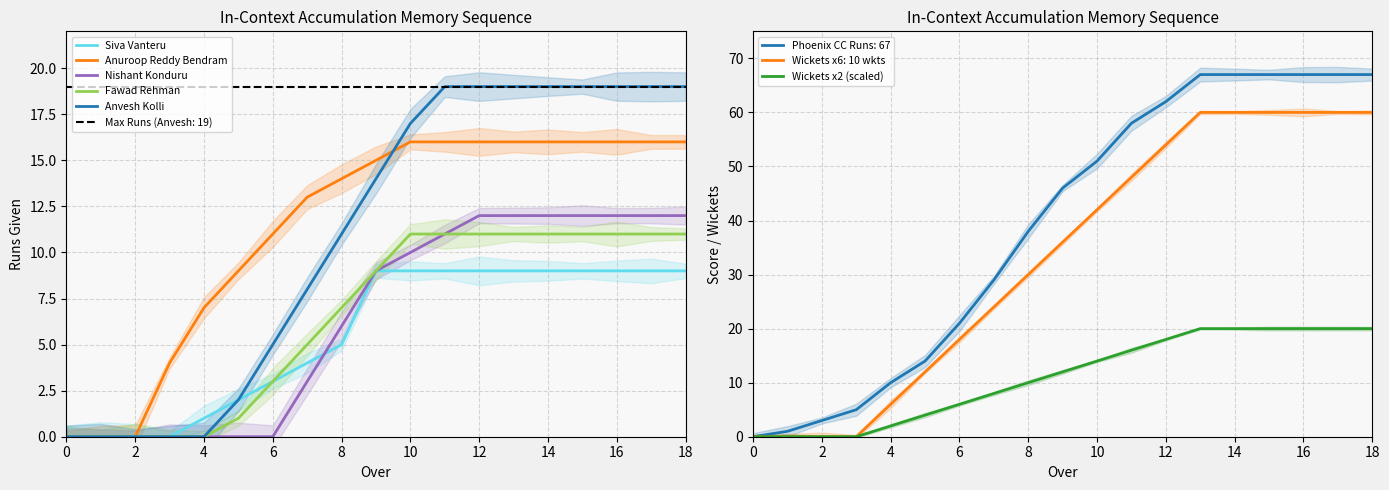

True or false: Wickets x2 (scaled) and Siva Vanteru cross at least once.

False